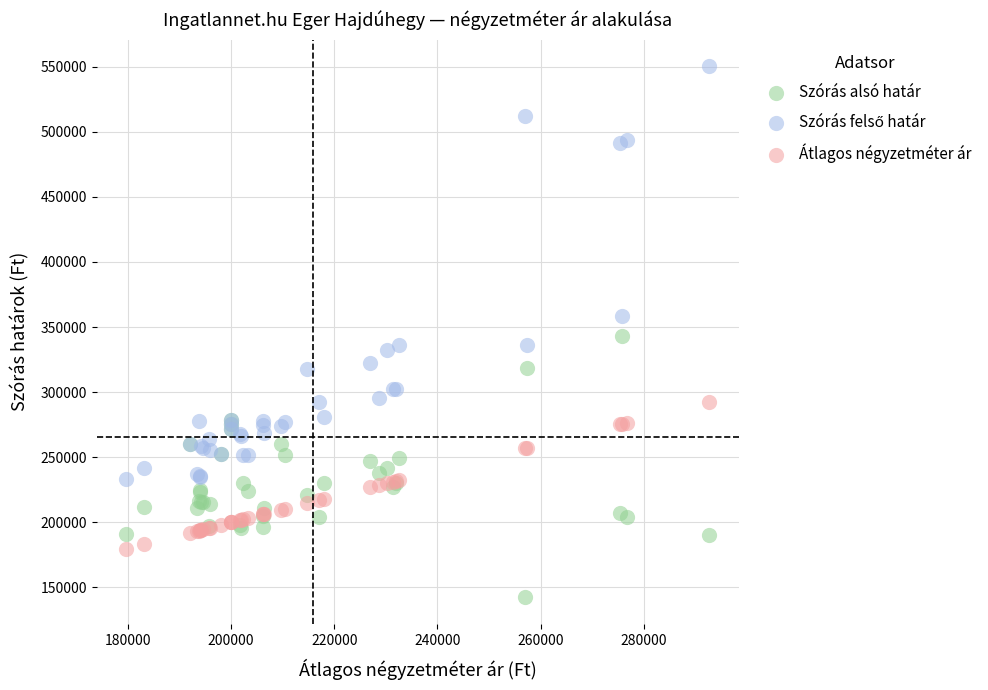

What is the X range (max minus min) for the scatter plot?

113200